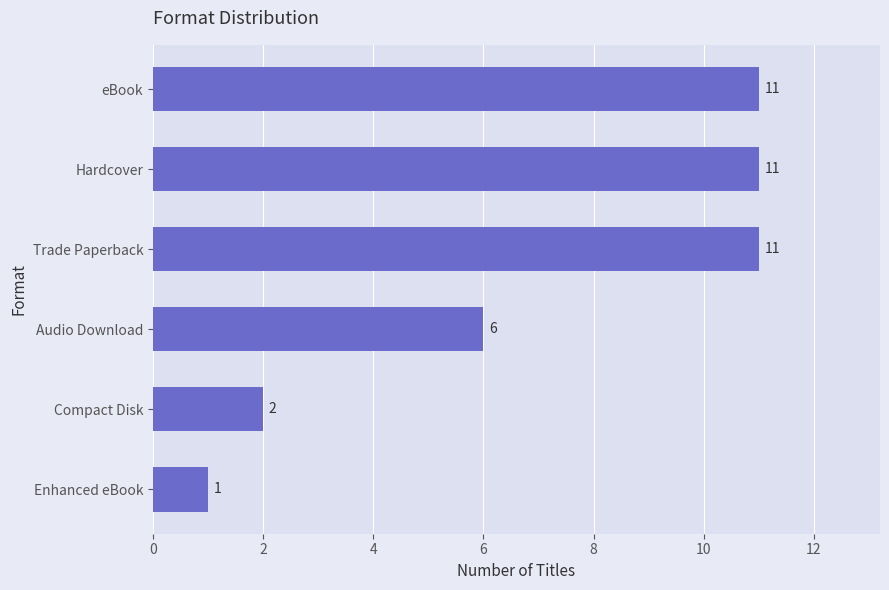

What is the change in value from Audio Download to Trade Paperback?

+5